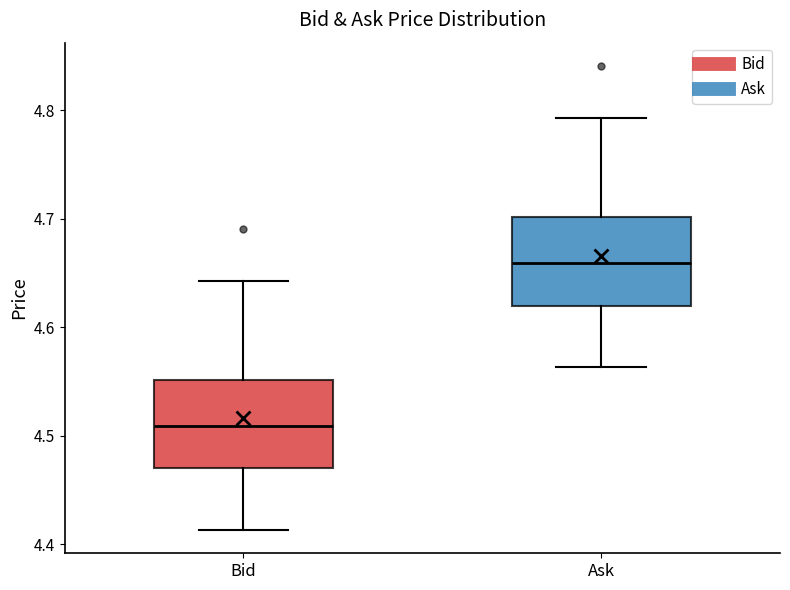

Reading left to right, transcribe this box plot: for each box, give where its median line is, the range the box spans, and where its two whiskers end, as read against the y-axis. The values are not printed on the chart, so give them approximately, as read against the axis.

Bid: median 4.51, box 4.47 to 4.55, whiskers 4.41 to 4.64
Ask: median 4.66, box 4.62 to 4.70, whiskers 4.56 to 4.79